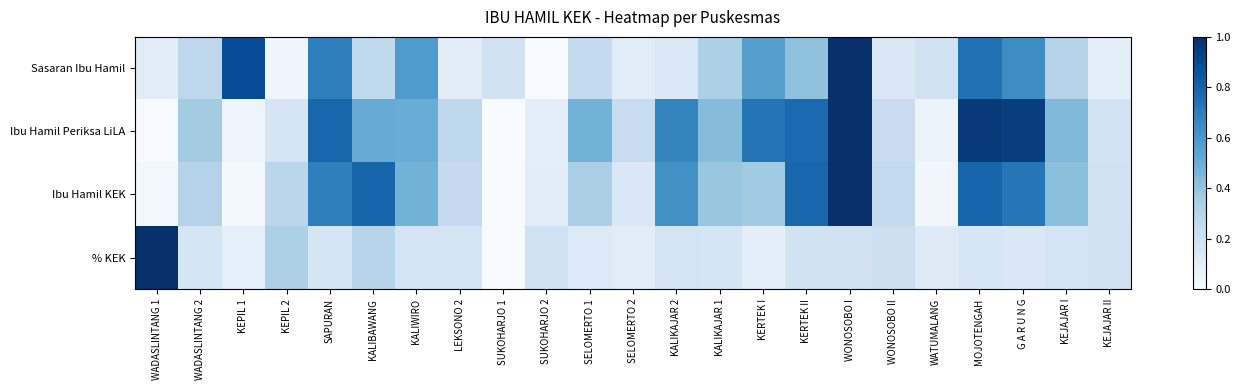

Reading left to right, transcribe all the data shown in this chart.

Sasaran Ibu Hamil: WADASLINTANG 1=0.1	WADASLINTANG 2=0.3	KEPIL 1=0.9	KEPIL 2=0.0	SAPURAN=0.7	KALIBAWANG=0.3	KALIWIRO=0.6	LEKSONO 2=0.1	SUKOHARJO 1=0.2	SUKOHARJO 2=0.0	SELOMERTO 1=0.3	SELOMERTO 2=0.1	KALIKAJAR 2=0.1	KALIKAJAR 1=0.3	KERTEK I=0.6	KERTEK II=0.4	WONOSOBO I=1.0	WONOSOBO II=0.1	WATUMALANG=0.2	MOJOTENGAH=0.7	G A R U N G=0.6	KEJAJAR I=0.3	KEJAJAR II=0.1
Ibu Hamil Periksa LiLA: WADASLINTANG 1=0.0	WADASLINTANG 2=0.4	KEPIL 1=0.0	KEPIL 2=0.2	SAPURAN=0.8	KALIBAWANG=0.5	KALIWIRO=0.5	LEKSONO 2=0.3	SUKOHARJO 1=0.0	SUKOHARJO 2=0.1	SELOMERTO 1=0.5	SELOMERTO 2=0.2	KALIKAJAR 2=0.7	KALIKAJAR 1=0.4	KERTEK I=0.7	KERTEK II=0.8	WONOSOBO I=1.0	WONOSOBO II=0.2	WATUMALANG=0.1	MOJOTENGAH=1.0	G A R U N G=0.9	KEJAJAR I=0.4	KEJAJAR II=0.2
Ibu Hamil KEK: WADASLINTANG 1=0.0	WADASLINTANG 2=0.3	KEPIL 1=0.0	KEPIL 2=0.3	SAPURAN=0.7	KALIBAWANG=0.8	KALIWIRO=0.5	LEKSONO 2=0.2	SUKOHARJO 1=0.0	SUKOHARJO 2=0.1	SELOMERTO 1=0.3	SELOMERTO 2=0.1	KALIKAJAR 2=0.6	KALIKAJAR 1=0.4	KERTEK I=0.4	KERTEK II=0.8	WONOSOBO I=1.0	WONOSOBO II=0.3	WATUMALANG=0.0	MOJOTENGAH=0.8	G A R U N G=0.7	KEJAJAR I=0.4	KEJAJAR II=0.2
% KEK: WADASLINTANG 1=1.0	WADASLINTANG 2=0.2	KEPIL 1=0.1	KEPIL 2=0.3	SAPURAN=0.2	KALIBAWANG=0.3	KALIWIRO=0.2	LEKSONO 2=0.2	SUKOHARJO 1=0.0	SUKOHARJO 2=0.2	SELOMERTO 1=0.1	SELOMERTO 2=0.1	KALIKAJAR 2=0.2	KALIKAJAR 1=0.2	KERTEK I=0.1	KERTEK II=0.2	WONOSOBO I=0.2	WONOSOBO II=0.2	WATUMALANG=0.1	MOJOTENGAH=0.2	G A R U N G=0.1	KEJAJAR I=0.2	KEJAJAR II=0.2